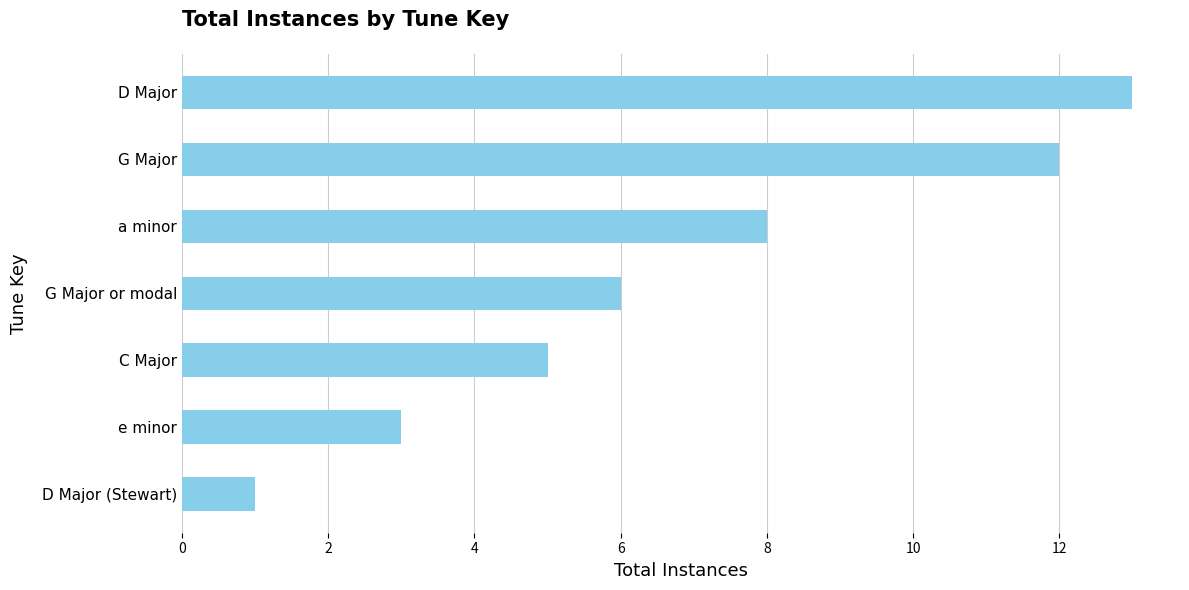

Where is the data nearest to the value 7?

G Major or modal